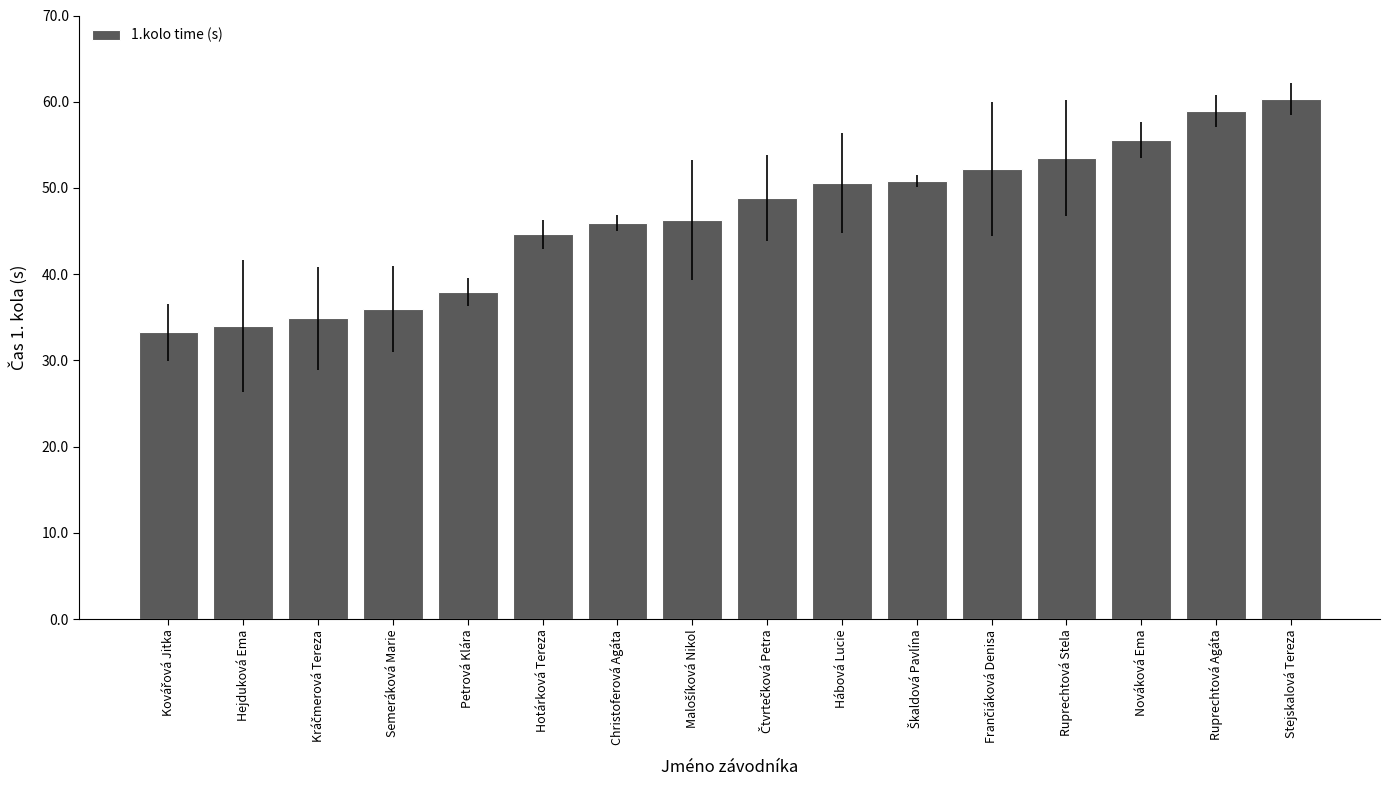

What value does the data have at Ruprechtová Stela?

53.4